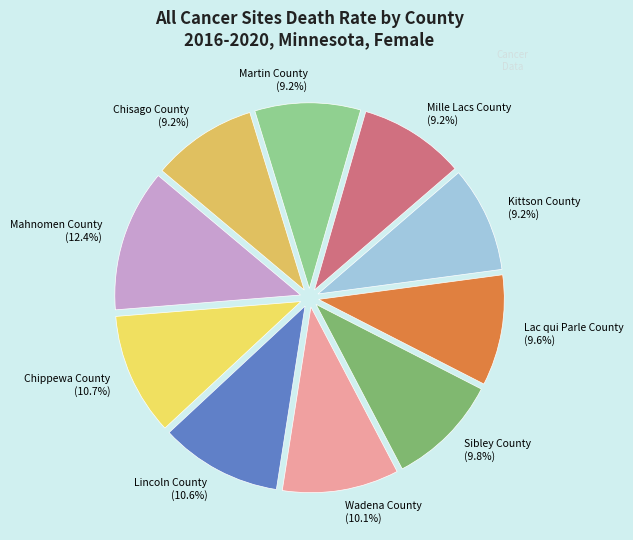

Does Lincoln County represent more than half of the total?

No